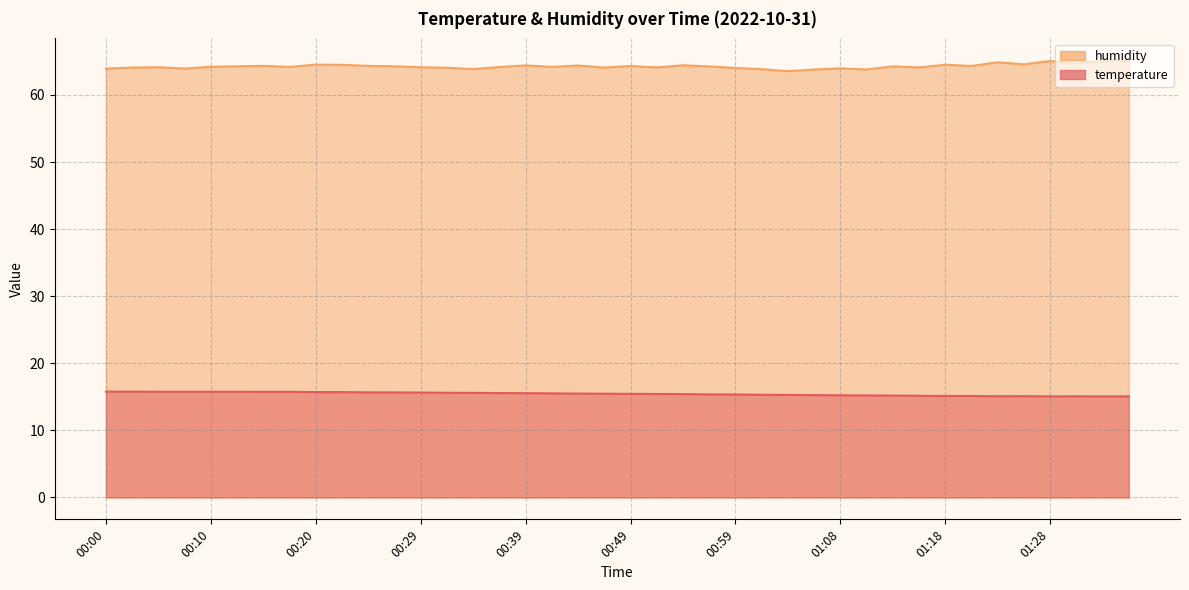

Reading left to right, transcribe all the data shown in this chart.

temperature: 15.8	15.8	15.8	15.8	15.8	15.8	15.8	15.8	15.7	15.7	15.7	15.7	15.6	15.6	15.6	15.6	15.6	15.5	15.5	15.5	15.4	15.4	15.4	15.4	15.3	15.3	15.3	15.3	15.2	15.2	15.2	15.2	15.1	15.1	15.1	15.1	15.1	15.1	15.1	15.1
humidity: 63.9	64.1	64.1	63.9	64.2	64.3	64.3	64.2	64.5	64.5	64.3	64.3	64.1	64.0	63.9	64.2	64.4	64.2	64.4	64.1	64.3	64.1	64.4	64.3	64.0	63.8	63.5	63.8	64.0	63.8	64.3	64.1	64.5	64.3	64.9	64.6	65.1	64.7	65.0	65.2